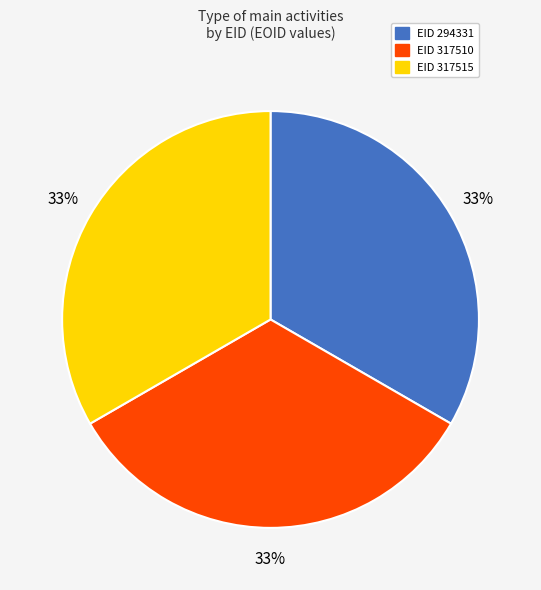

To the nearest percent, what is the average slice percentage?

33%